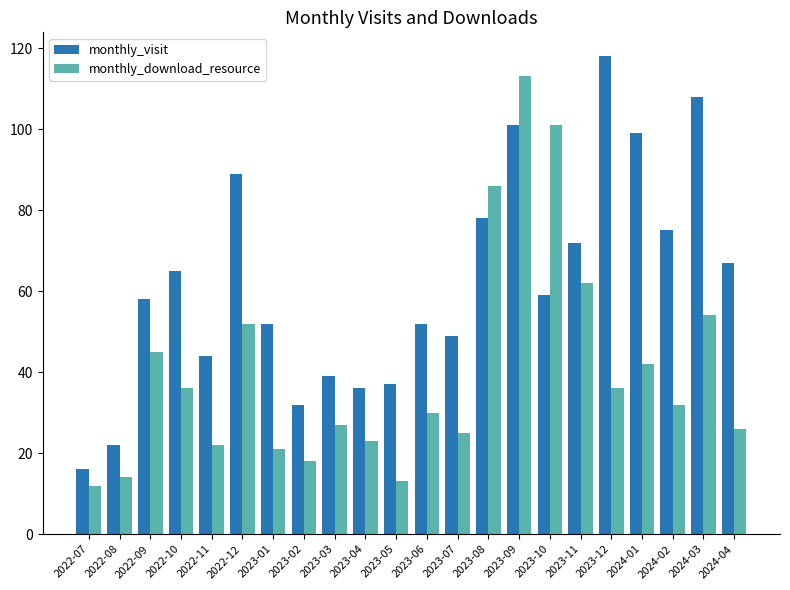

What is the difference between the maximum and minimum values in the monthly_visit series?

102